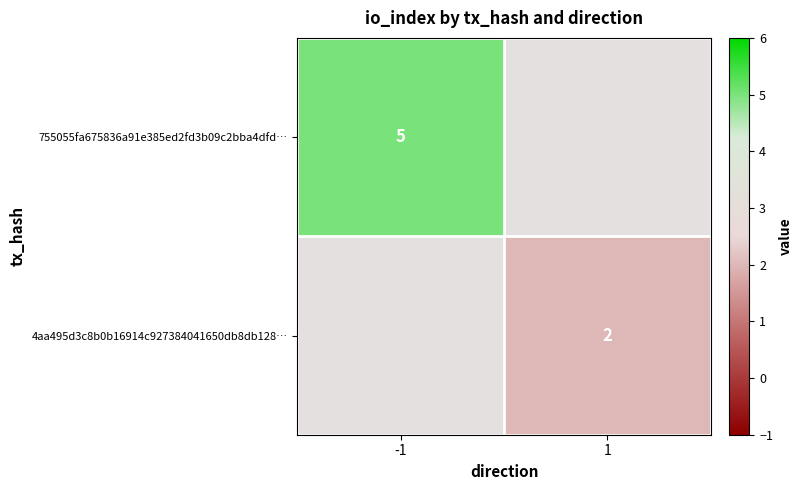

True or false: 4aa495d3c8b0b16914c927384041650db8db128… has a value of 1.0 at 1.

False